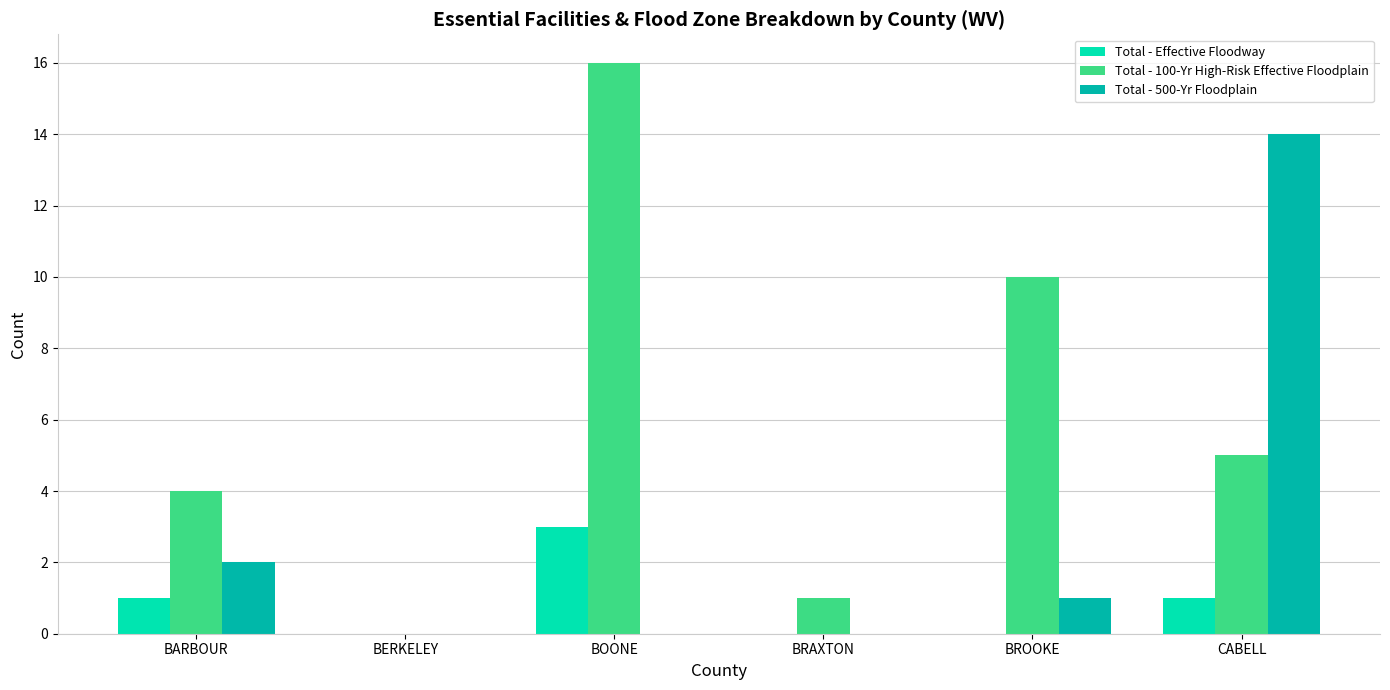

Which series changed the most between BOONE and BROOKE?

Total - 100-Yr High-Risk Effective Floodplain